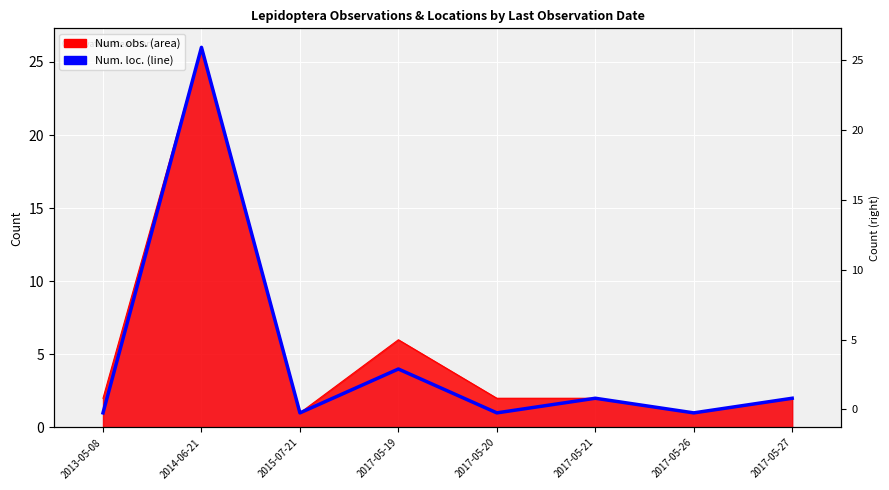

How many interior local valleys (lower than both neighbors) does the data have?

3